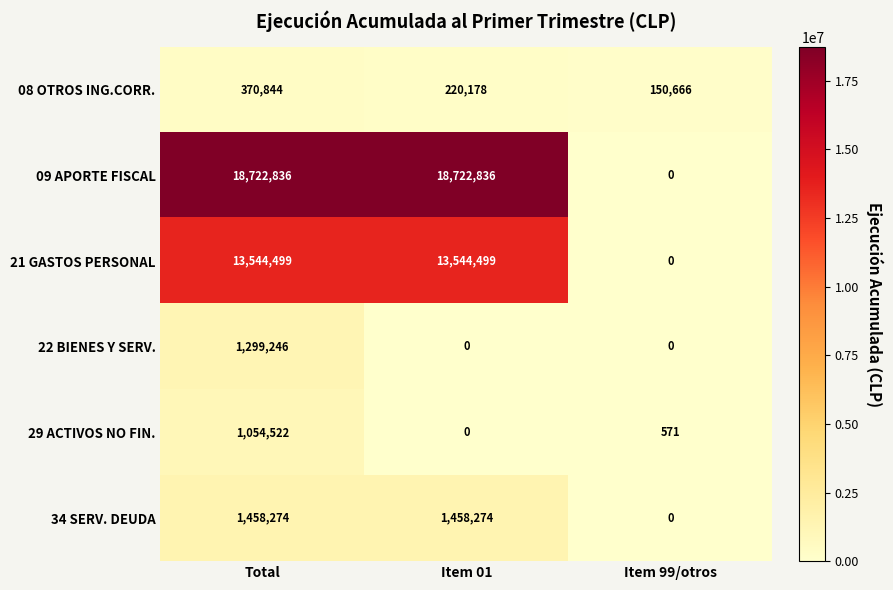

Rank the series by their maximum value, from lowest to highest.

08 OTROS ING.CORR., 29 ACTIVOS NO FIN., 22 BIENES Y SERV., 34 SERV. DEUDA, 21 GASTOS PERSONAL, 09 APORTE FISCAL